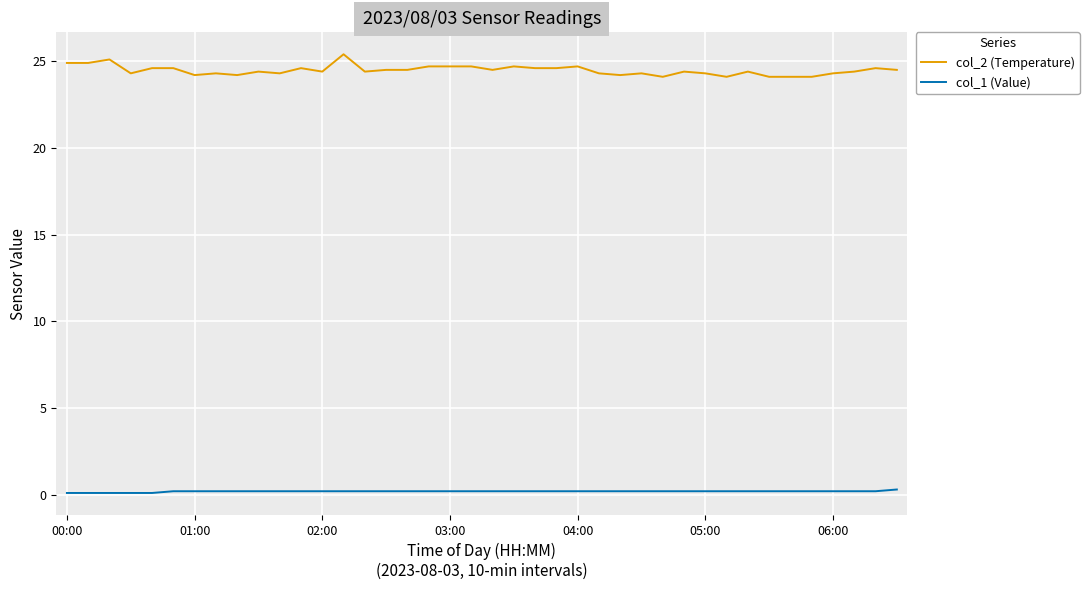

Rank the series by their average value, from lowest to highest.

col_1 (Value), col_2 (Temperature)